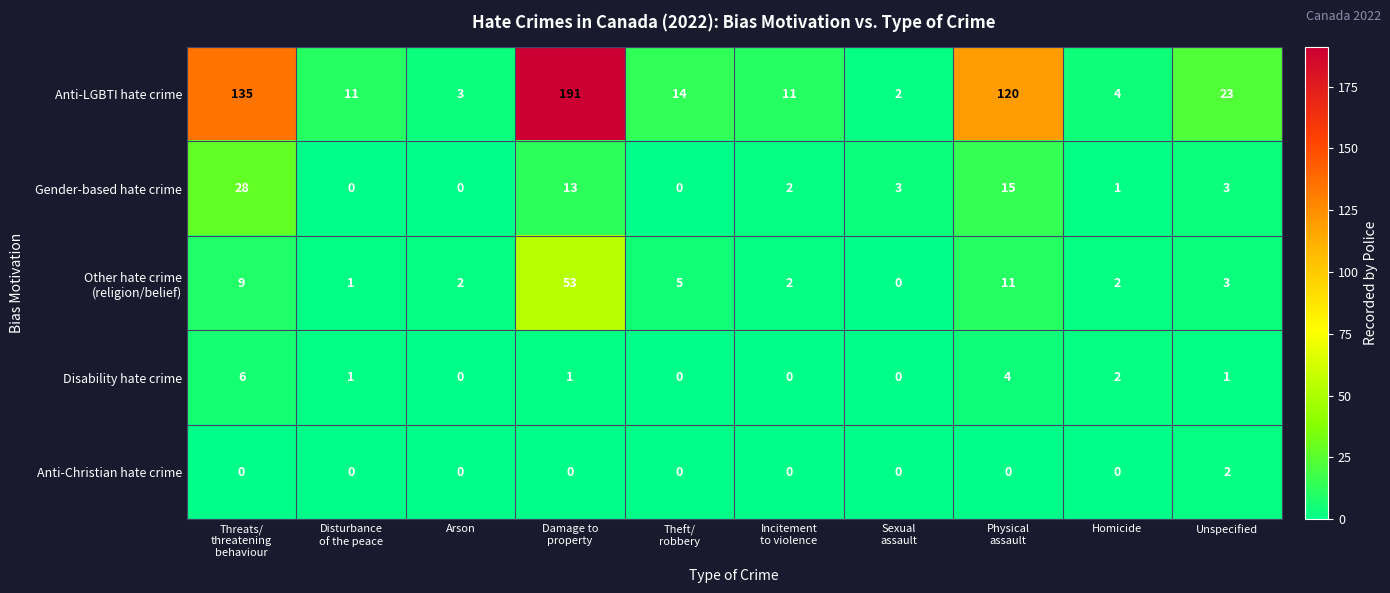

Which series has the largest total across all categories?

Anti-LGBTI hate crime